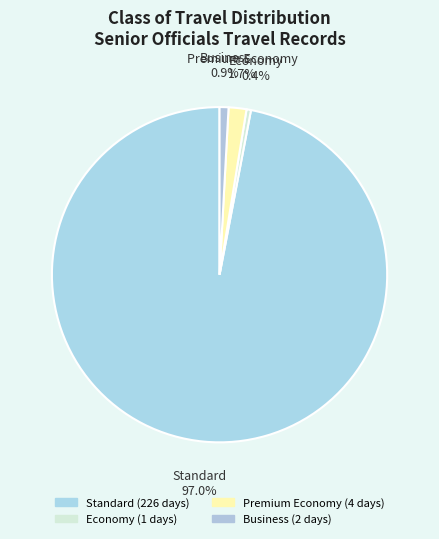

Which category accounts for the majority?

Standard